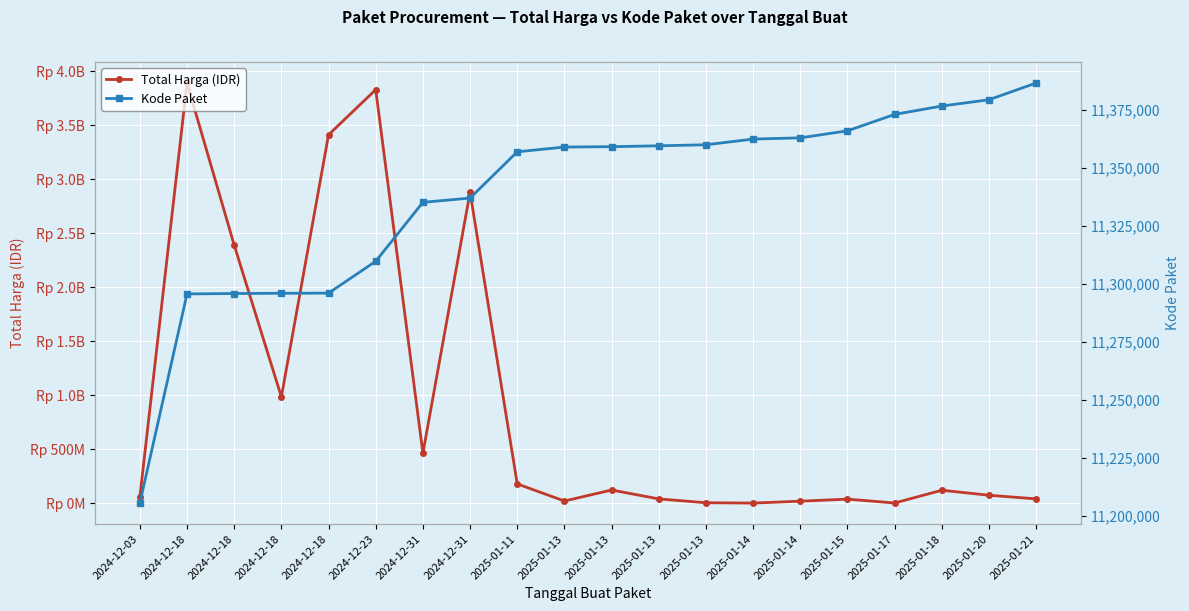

Reading left to right, list all the values displayed in this chart.

Total Harga (IDR): 58272000	3889401600	2389735200	984972000	3410174400	3827760000	464445888	2878800000	179922180	21588000	123432000	41075500	5668920	2510000	20000000	39000000	3245000	121282530	75000000	41420000
Kode Paket: 11205606	11295799	11295976	11296076	11296141	11309872	11335295	11337144	11357092	11359135	11359298	11359676	11360124	11362576	11363108	11366133	11373209	11376825	11379545	11386758